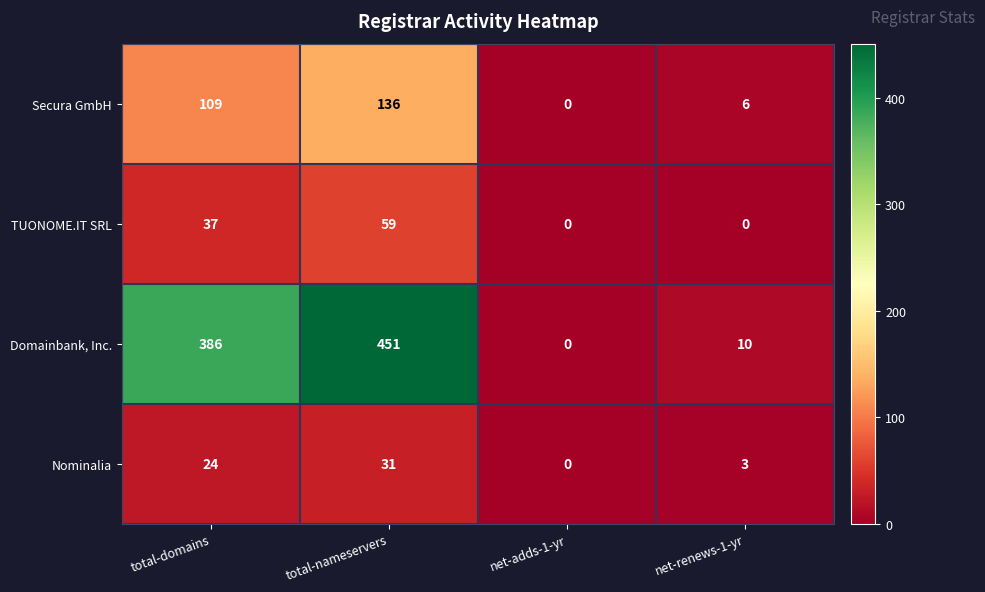

What value does the Domainbank, Inc. series have at total-domains, to the nearest 50?

400